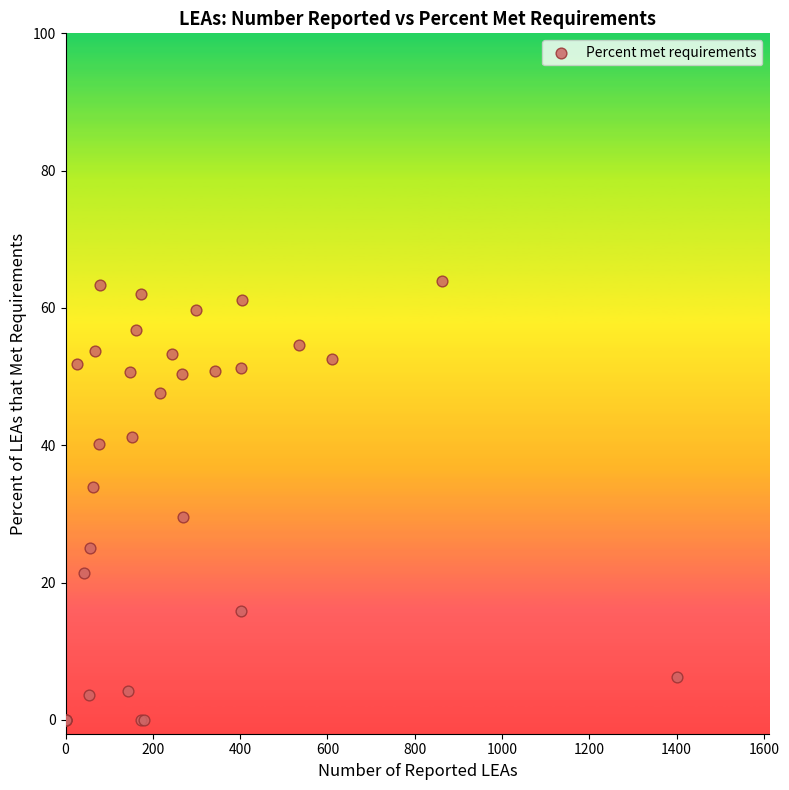

What Y value in the scatter plot is closest to 31?

29.6